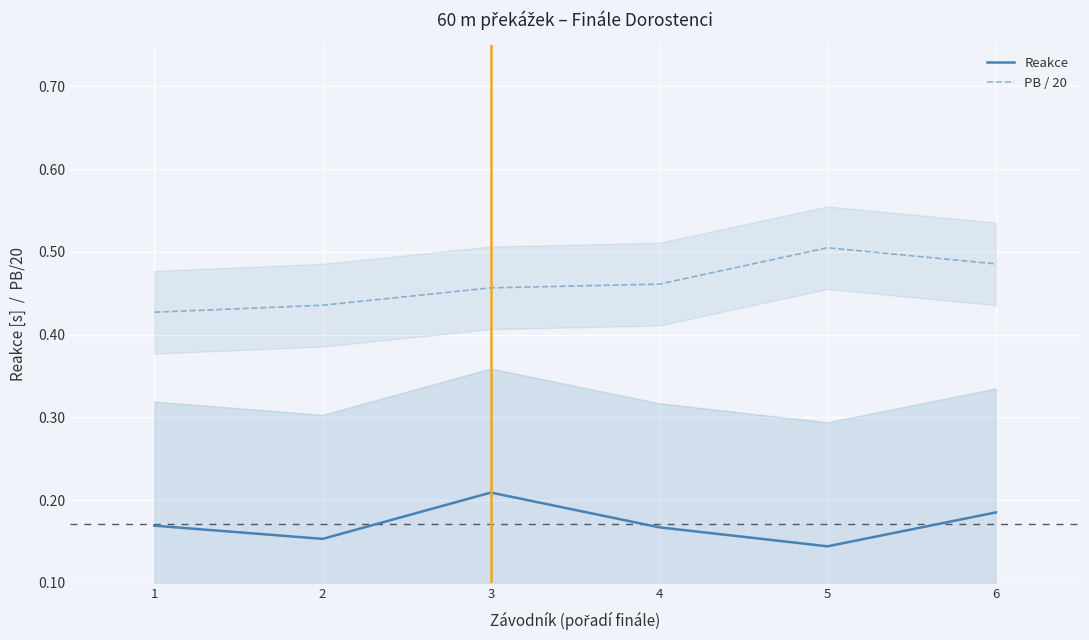

True or false: Reakce has a value of 0.2 at 4.

True